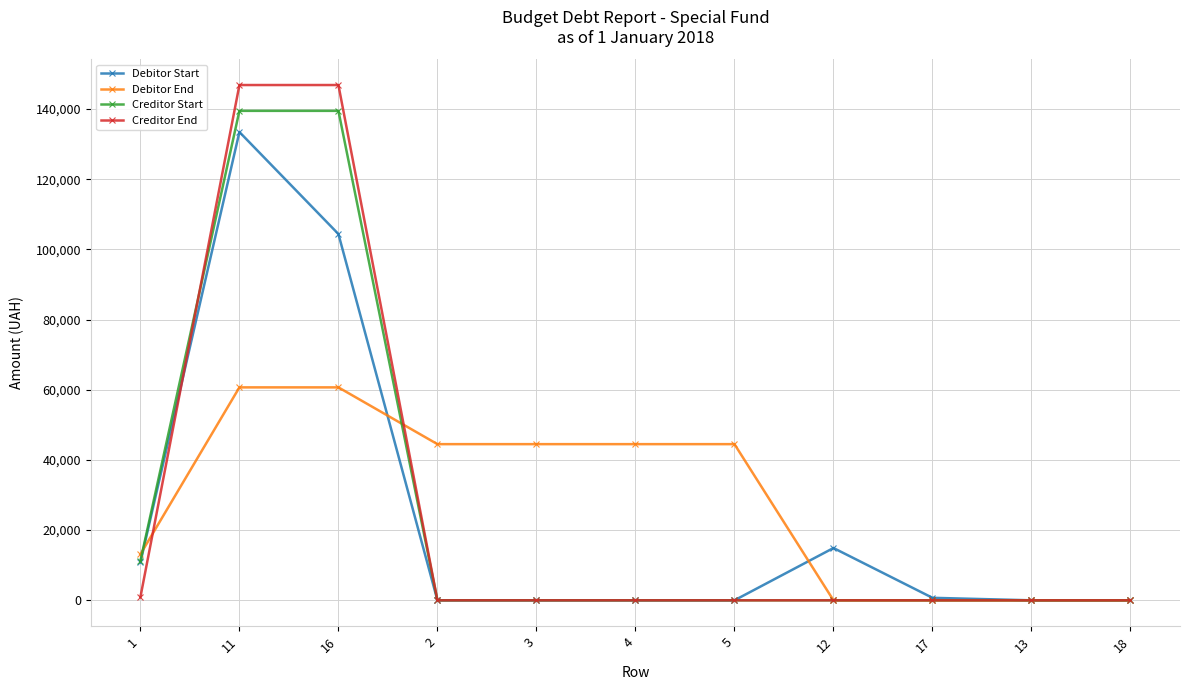

Which series has the largest range (max minus min)?

Creditor End